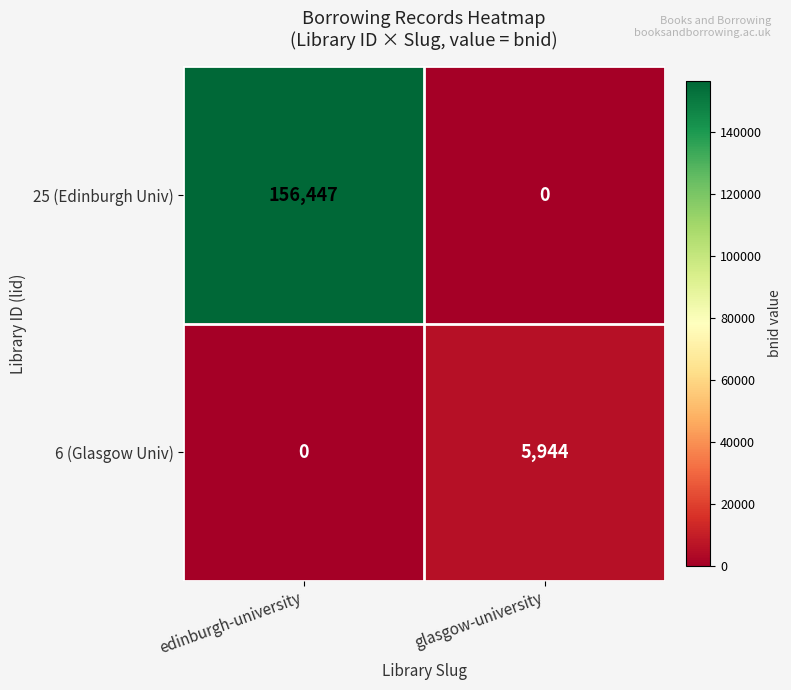

How many categories are shown in the chart?

2